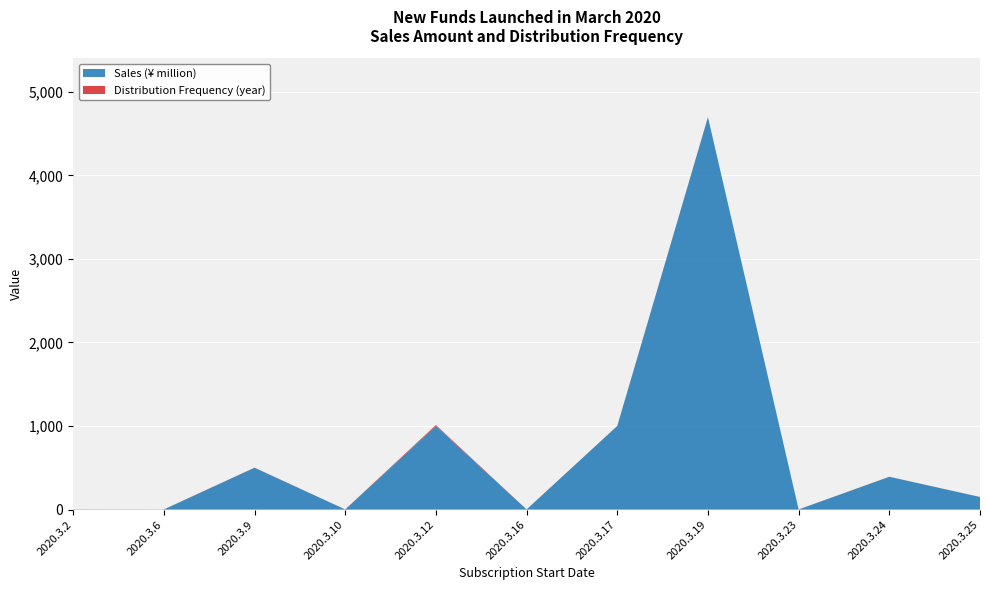

Reading right to left, list all the values displayed in this chart.

Sales (¥ million): 2020.3.25=150	2020.3.24=392	2020.3.23=1	2020.3.19=4696	2020.3.17=1000	2020.3.16=1	2020.3.12=1000	2020.3.10=1	2020.3.9=500	2020.3.6=1	2020.3.2=1
Distribution Frequency (years): 2020.3.25=1	2020.3.24=1	2020.3.23=1	2020.3.19=1	2020.3.17=1	2020.3.16=1	2020.3.12=12	2020.3.10=1	2020.3.9=2	2020.3.6=1	2020.3.2=2